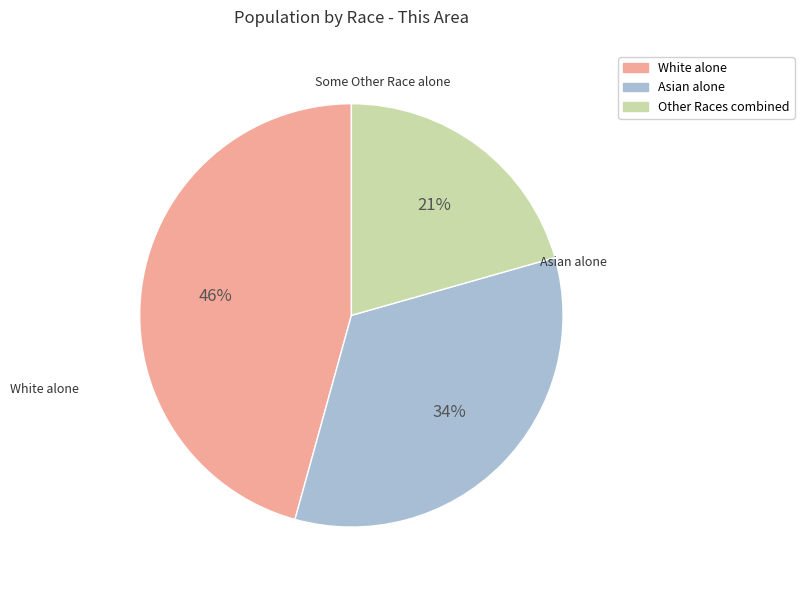

True or false: Asian alone accounts for 34% of the total.

True